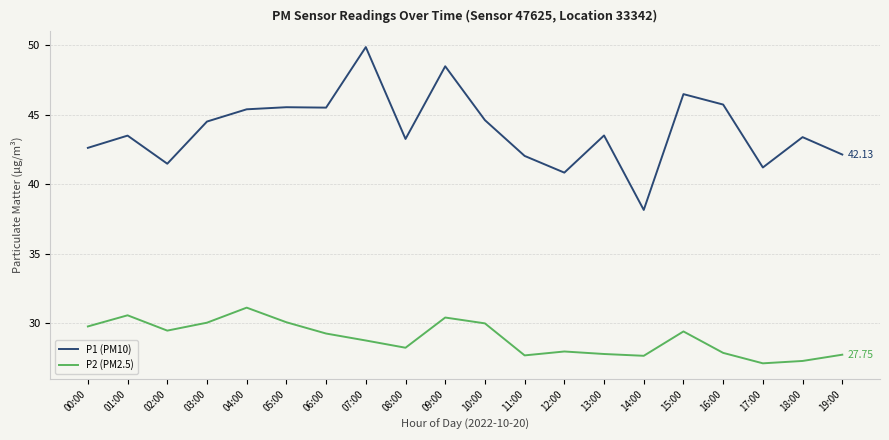

True or false: P1 (PM10) and P2 (PM2.5) intersect in this chart.

False